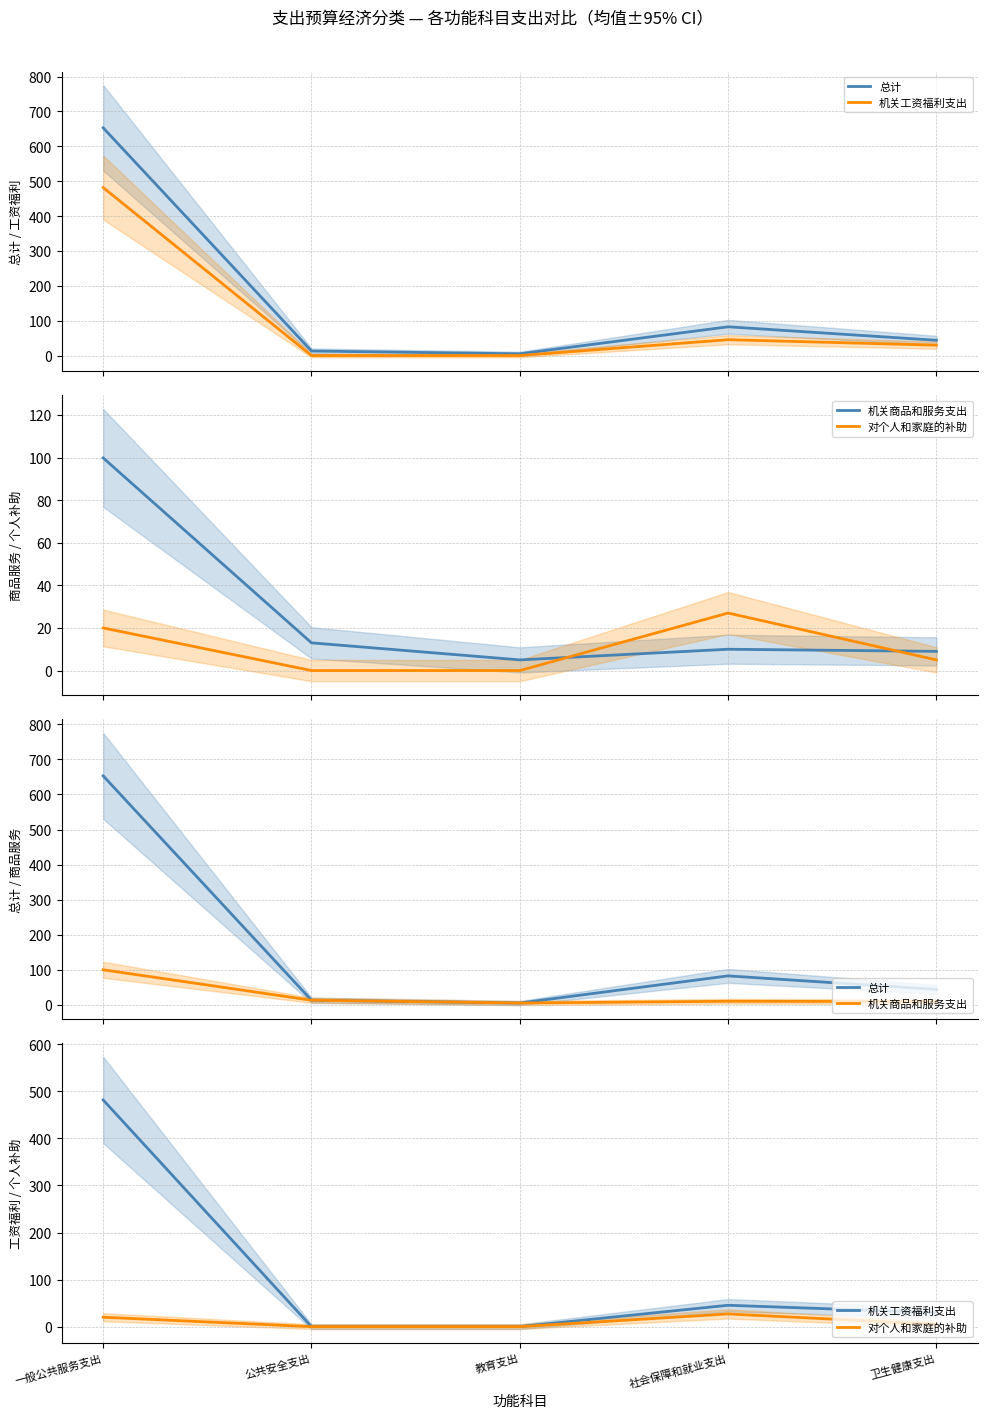

What is the value of the 总计 point at the 4th from the left?

82.4